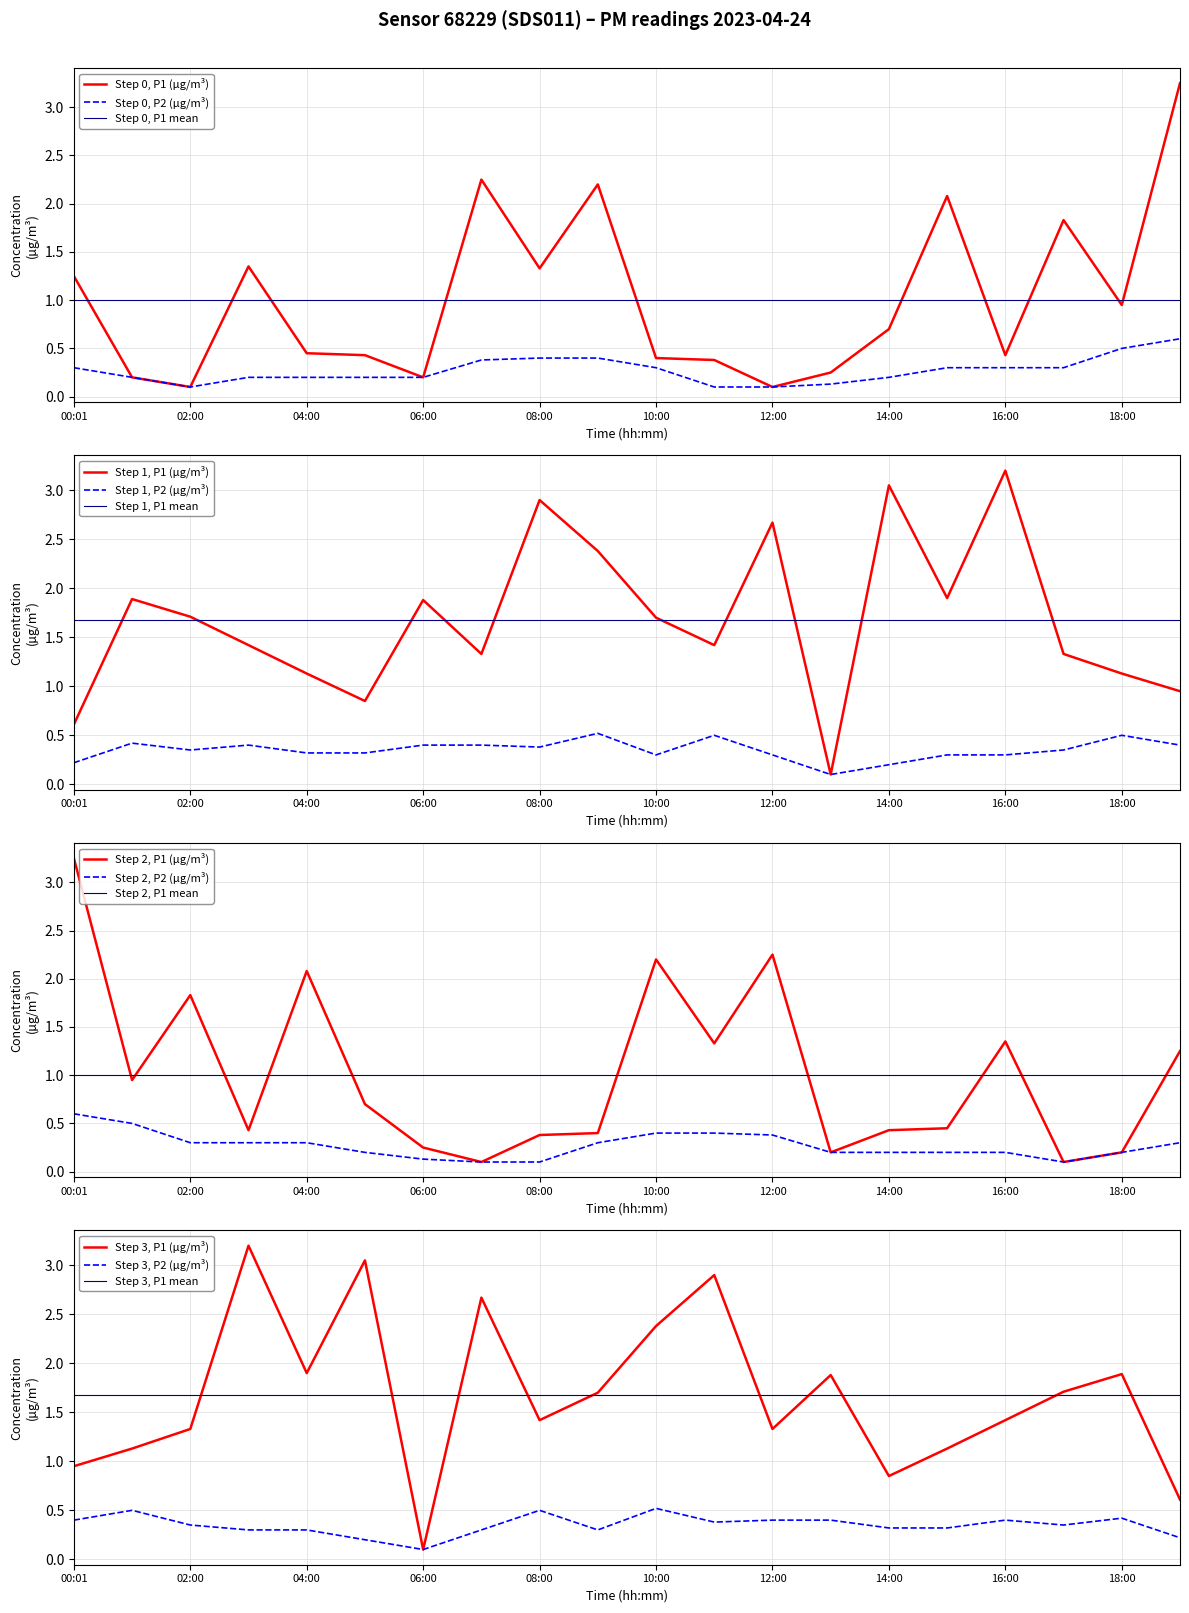

Which series has the largest total across all categories?

P1